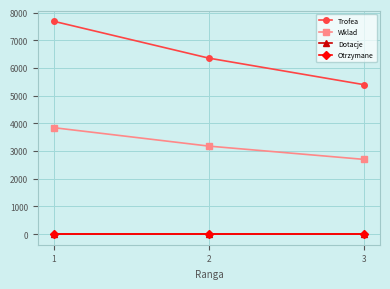

Where does the Wklad series first go above 3176?

1